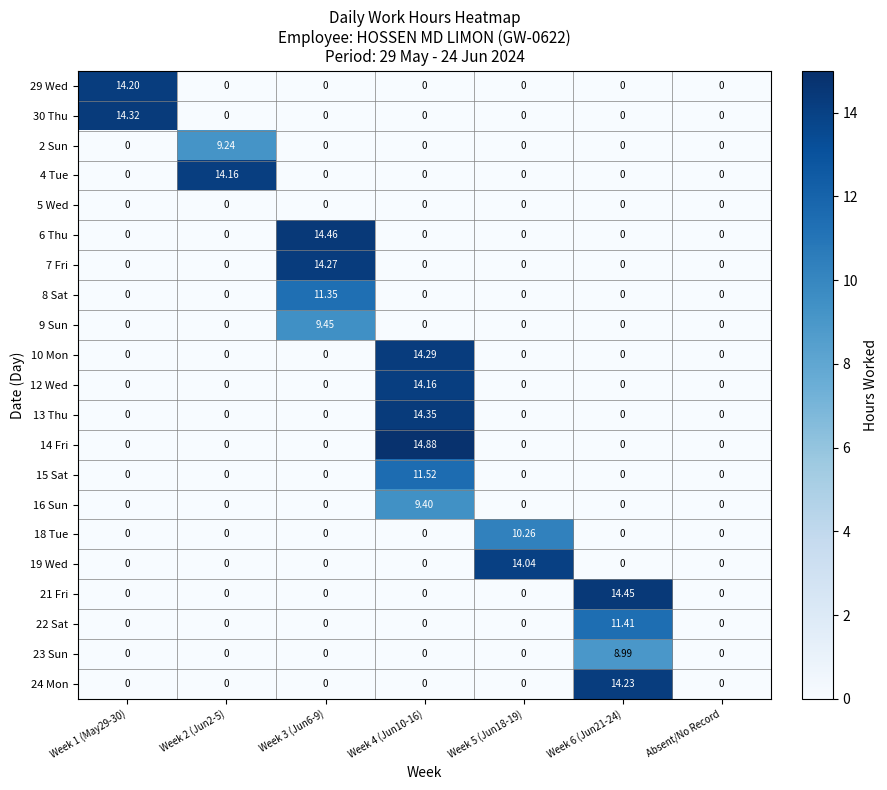

Which label corresponds to the smallest value in the chart?

Week 2 (Jun2-5)